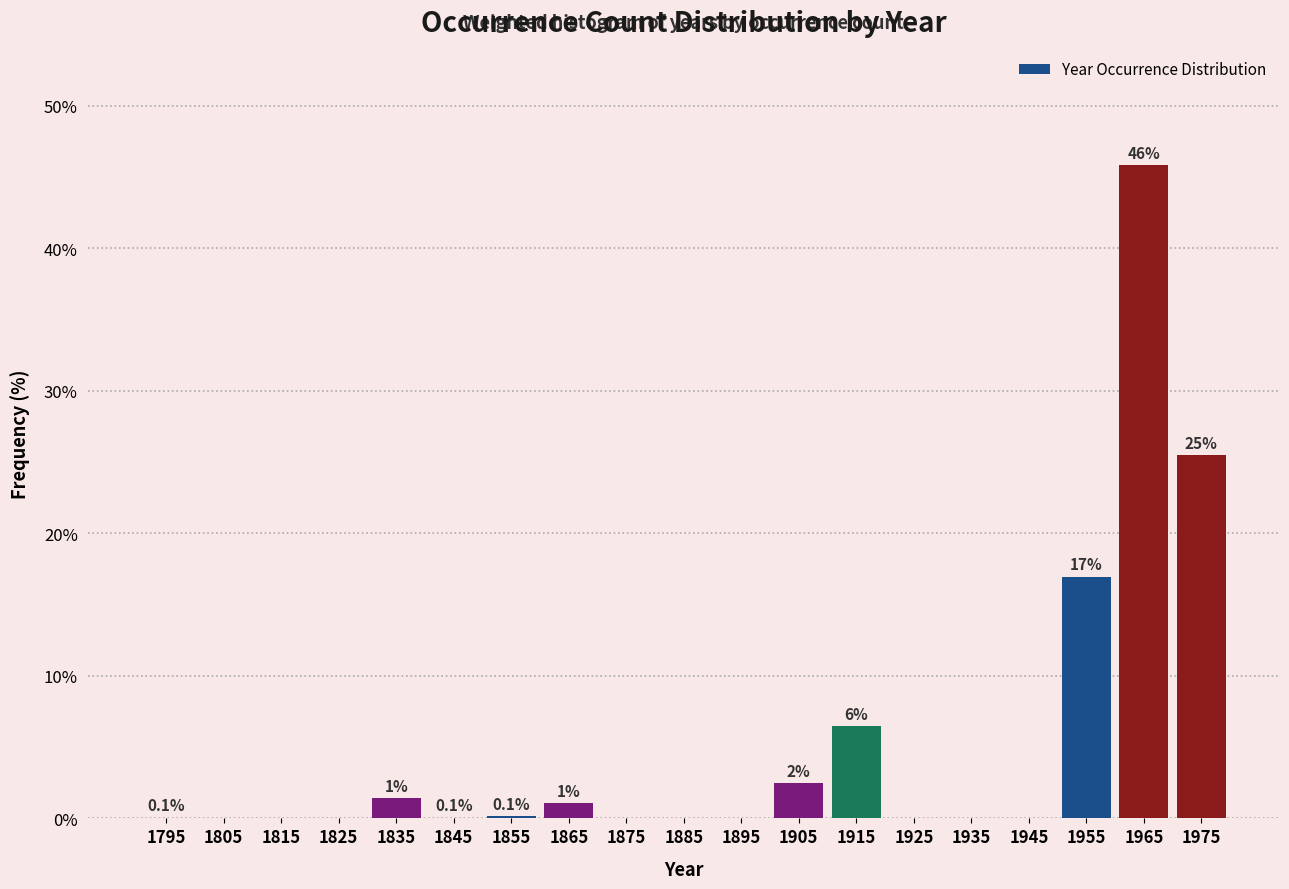

Which range on the x-axis has the tallest bar?

1960 to 1970